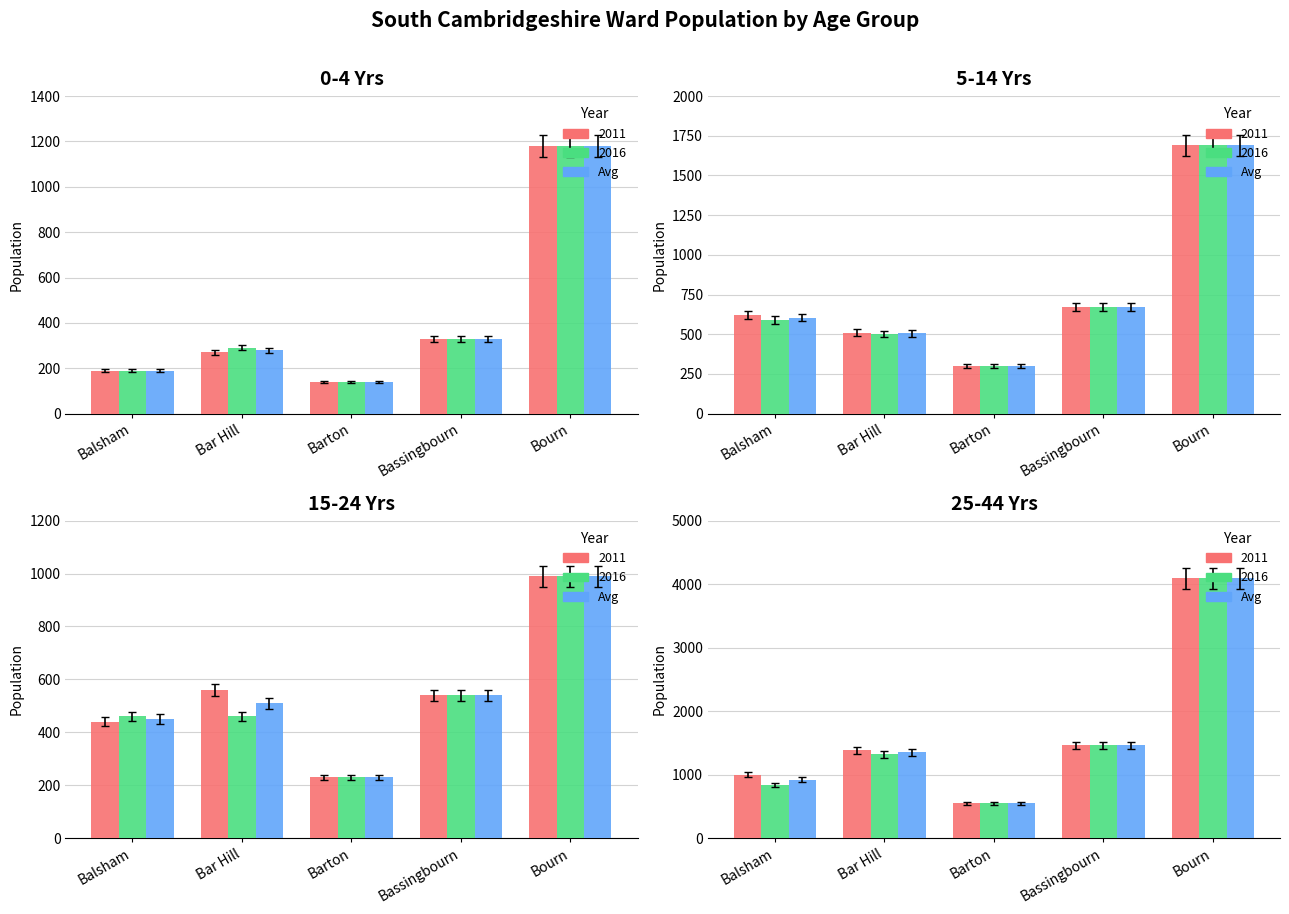

What is the difference between the maximum and second lowest values?

3170